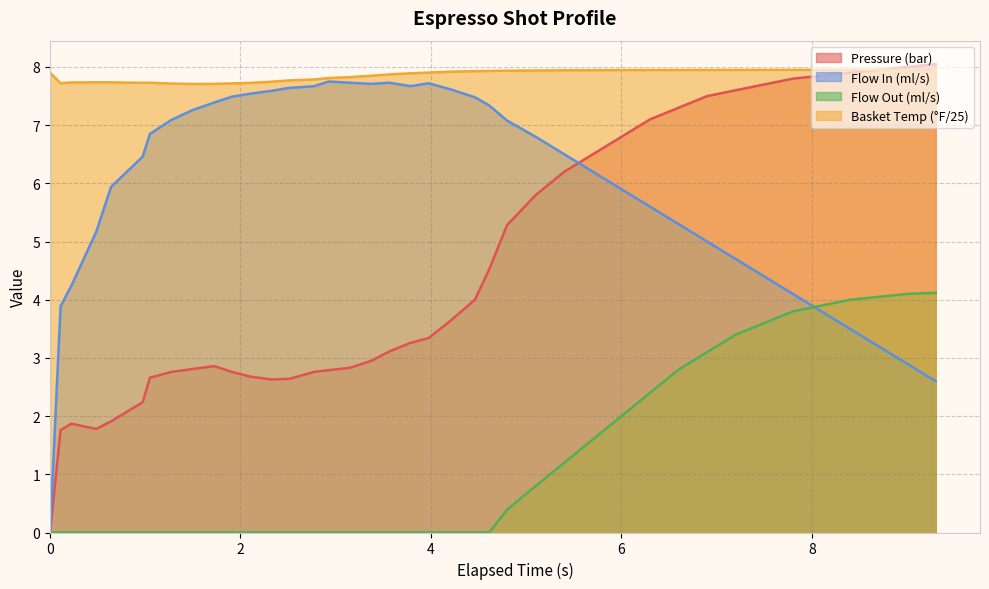

True or false: water_temperature_basket and flow_out intersect in this chart.

False